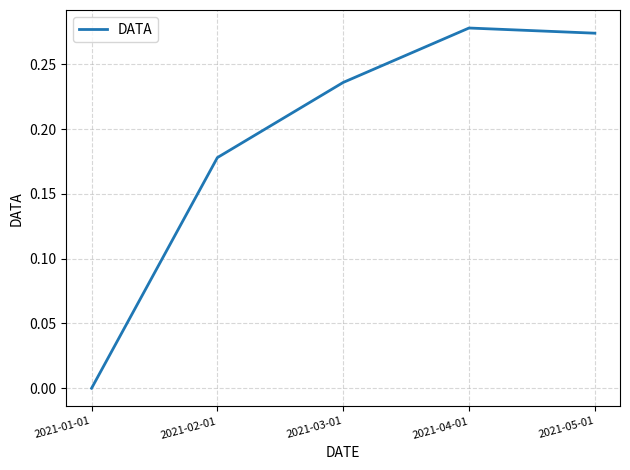

The value at 2021-04-01 is 0.2. True or false?

False